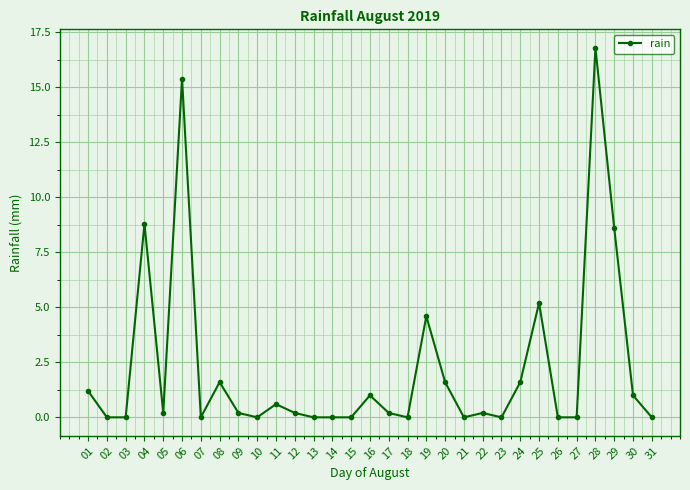

What is the average value?

2.2